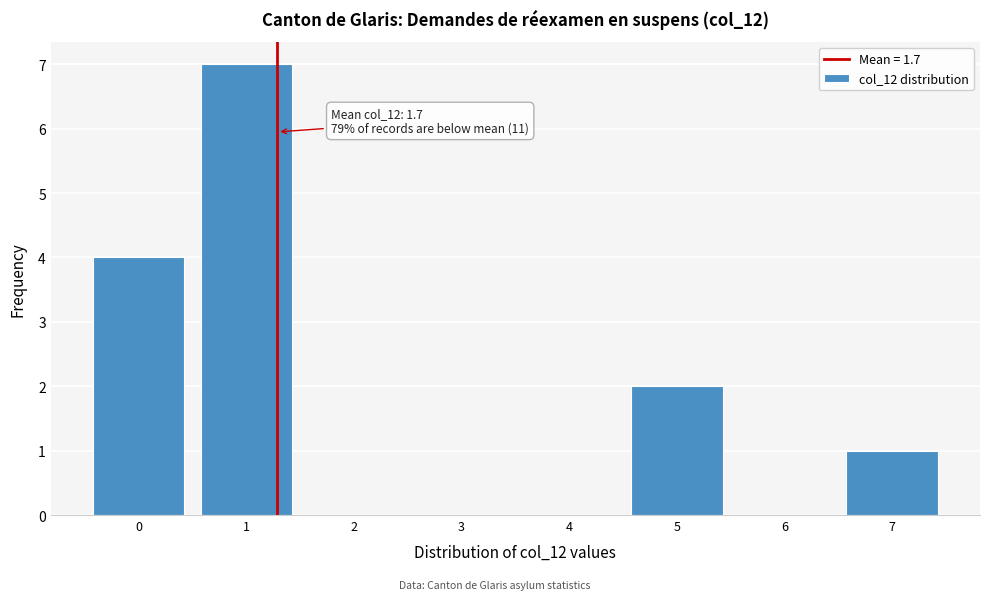

Reading right to left, extract all data points from this chart.

7=1	6=0	5=2	4=0	3=0	2=0	1=7	0=4